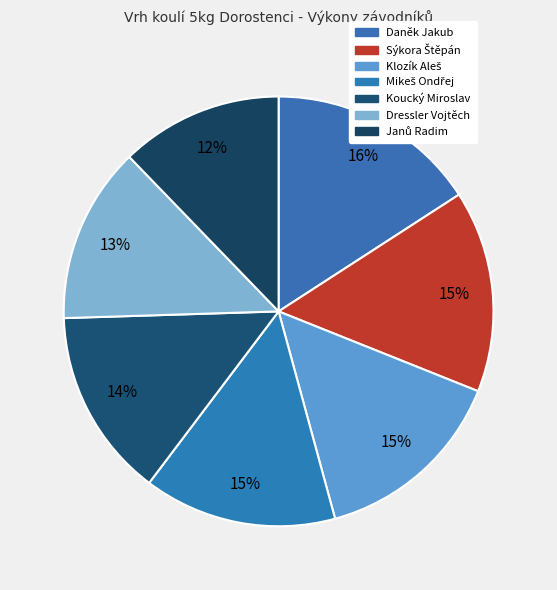

To the nearest percent, what portion does Mikeš Ondřej represent?

15%